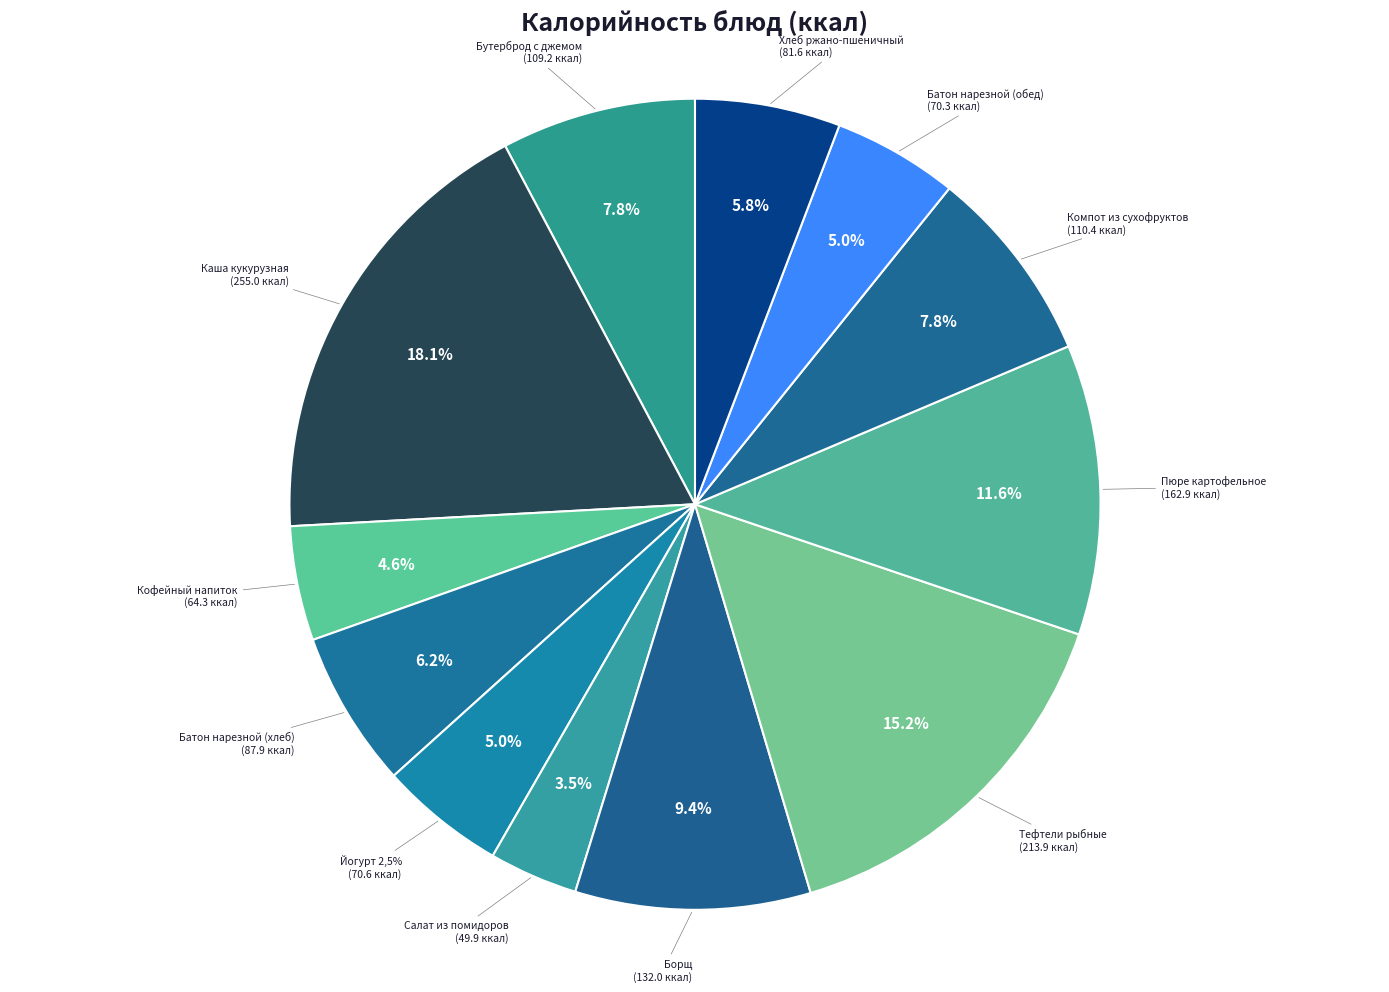

True or false: Тефтели рыбные accounts for 28% of the total.

False